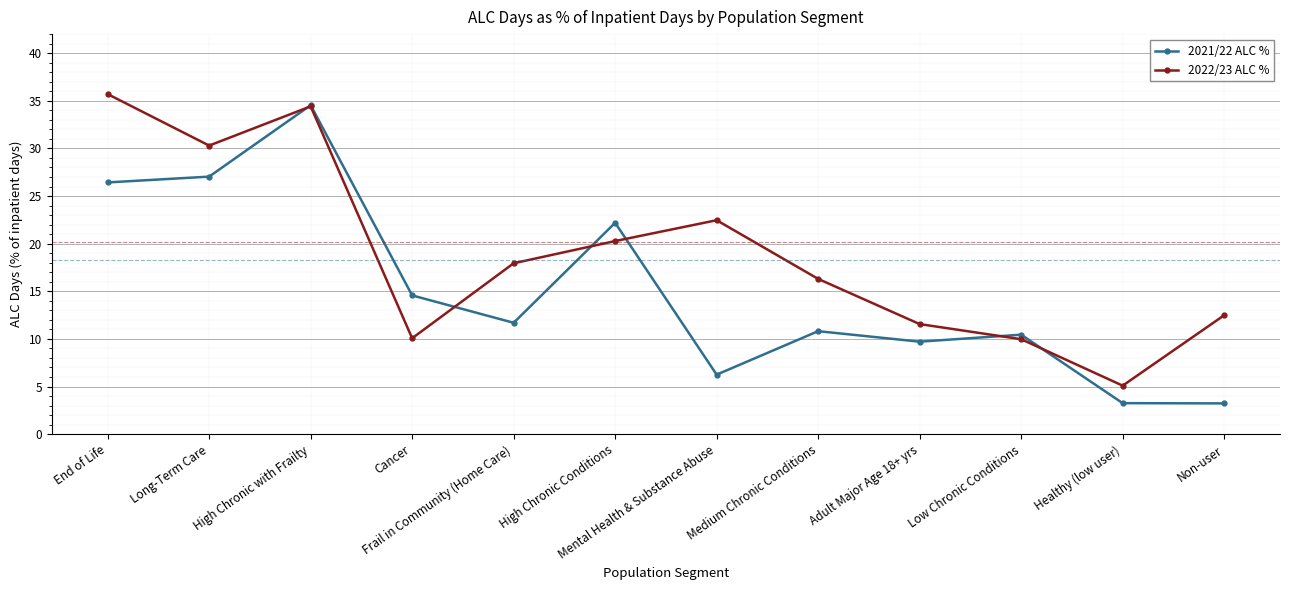

In 2021/22 ALC %, how many points are higher than both neighbors (excluding endpoints)?

4